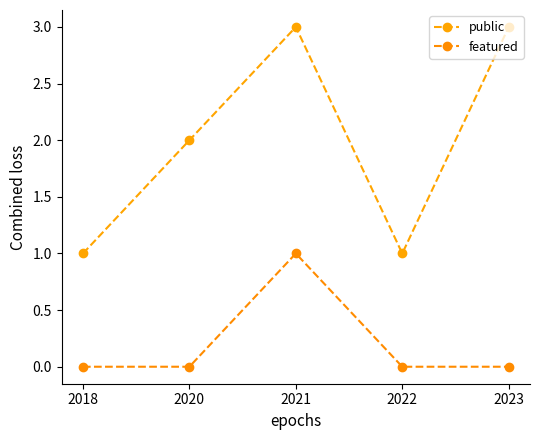

True or false: featured has more than 1 interior local peaks.

False